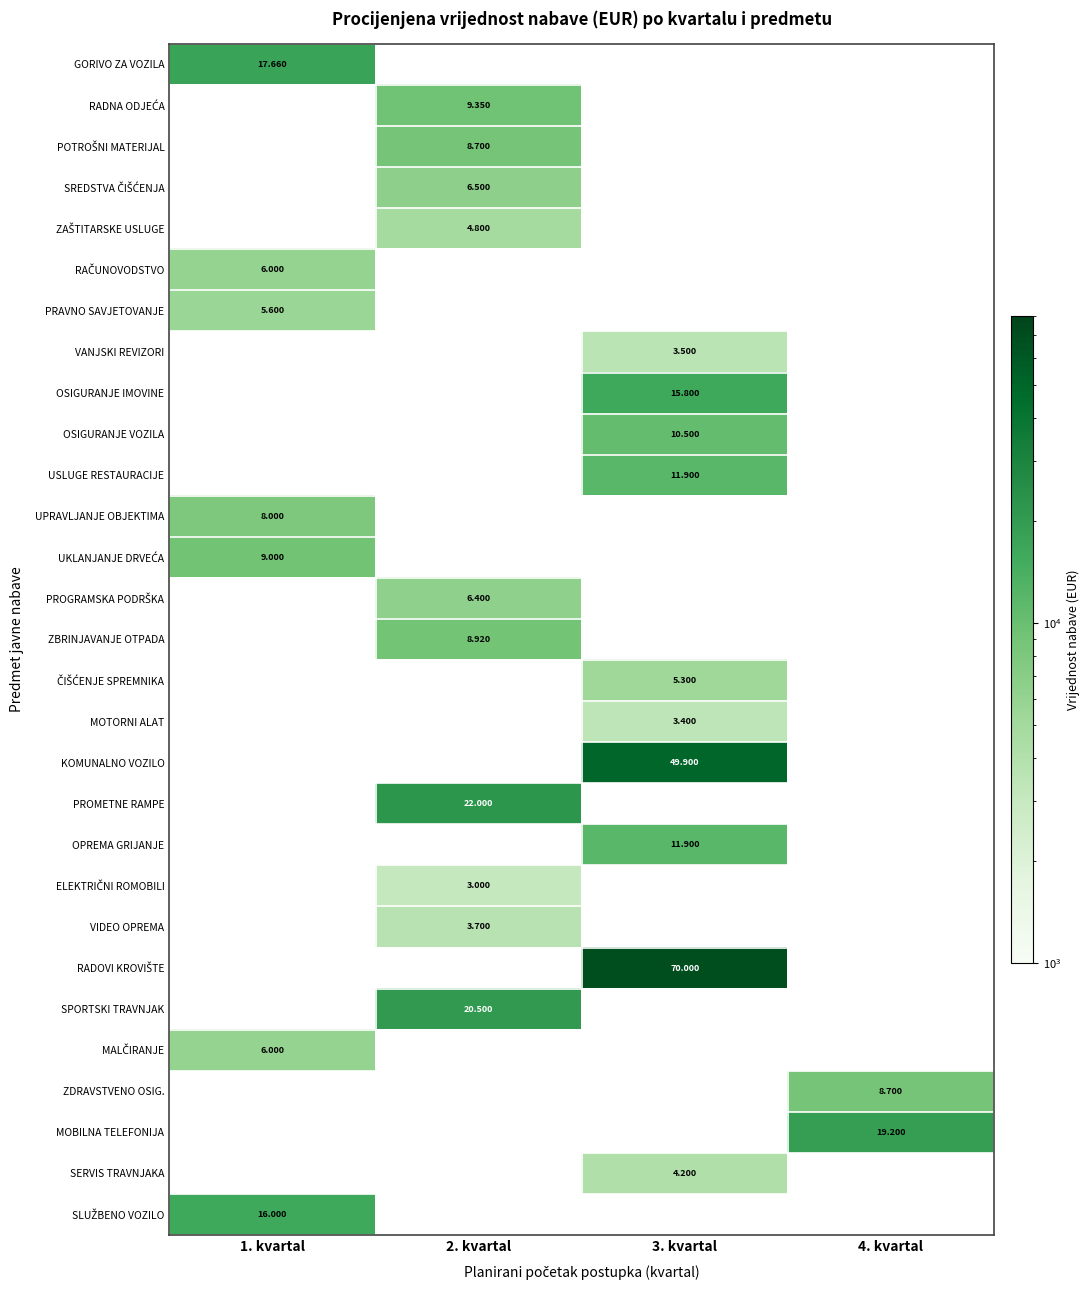

Count the number of data series in this chart.

29